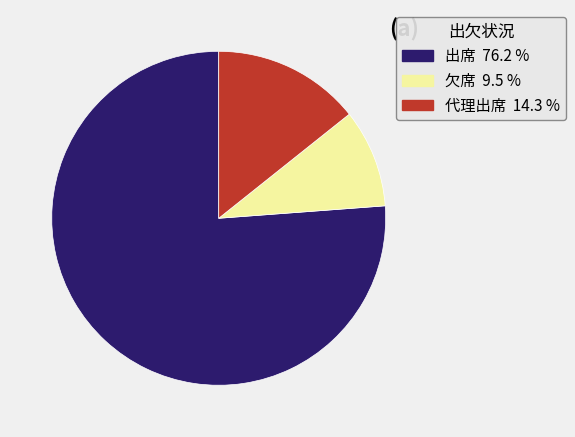

What is the largest slice in the pie chart?

出席